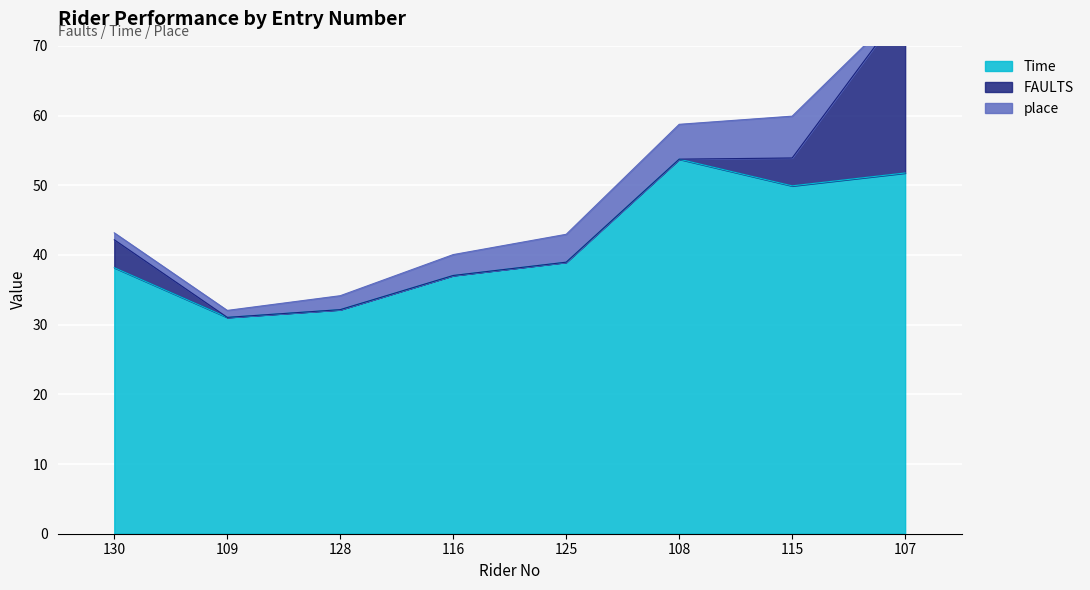

Between 130 and 107, which series saw the biggest shift?

FAULTS